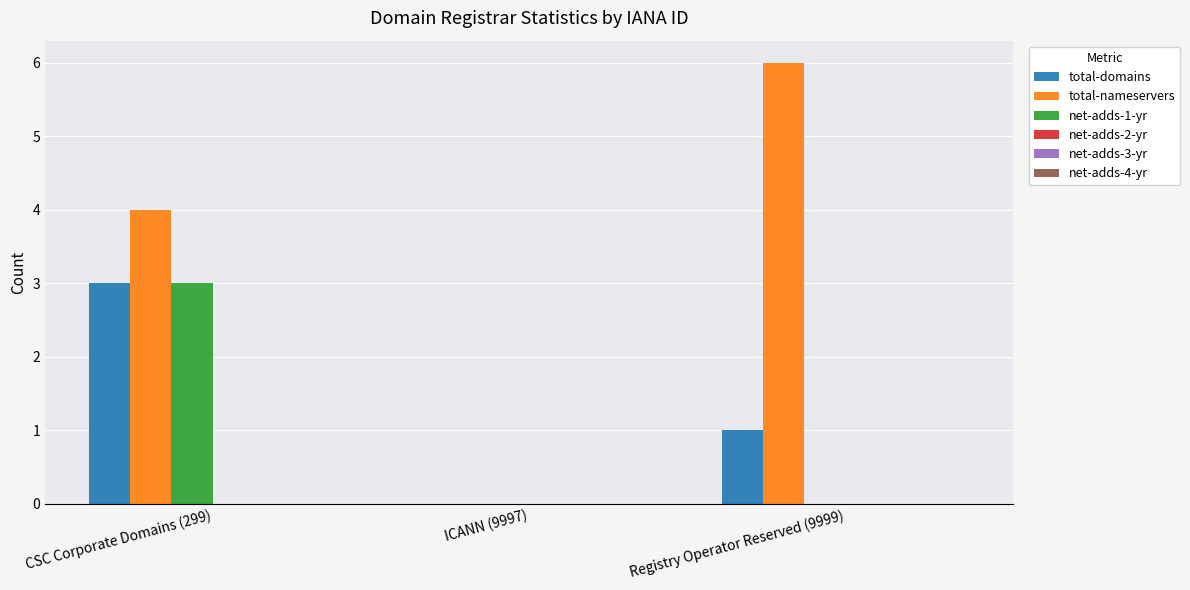

The net-adds-1-yr series shows 1 at CSC Corporate Domains (299). True or false?

False